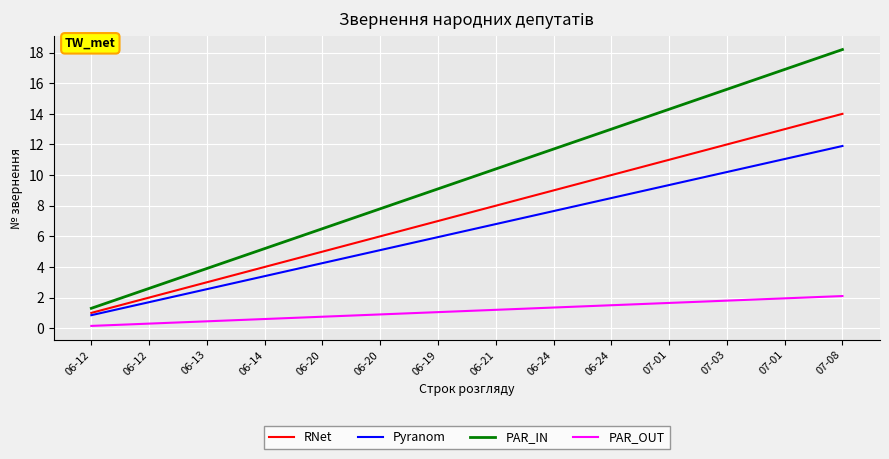

Between 06-20 and 07-01, which series saw the biggest shift?

PAR_IN